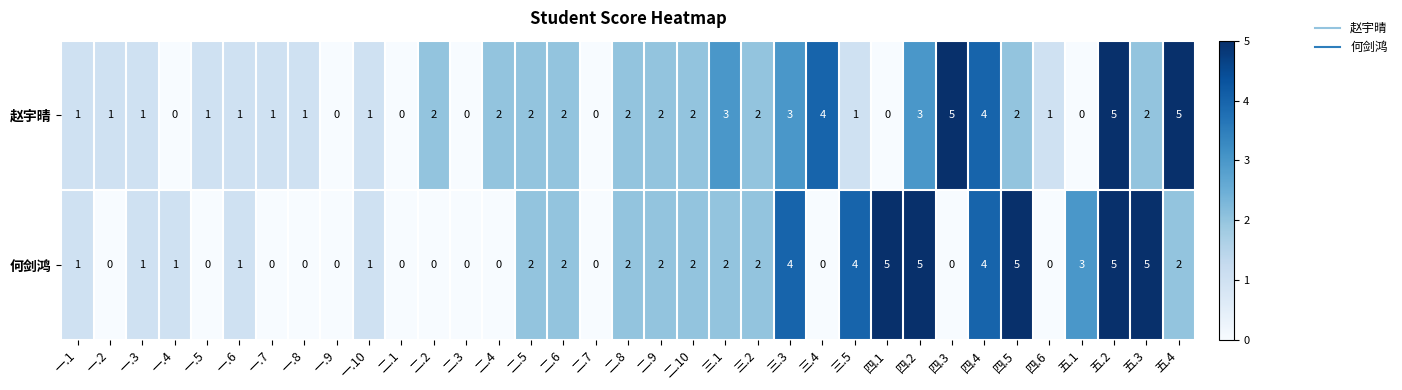

Is it true that 赵宇晴 equals -3 at 二.1?

False